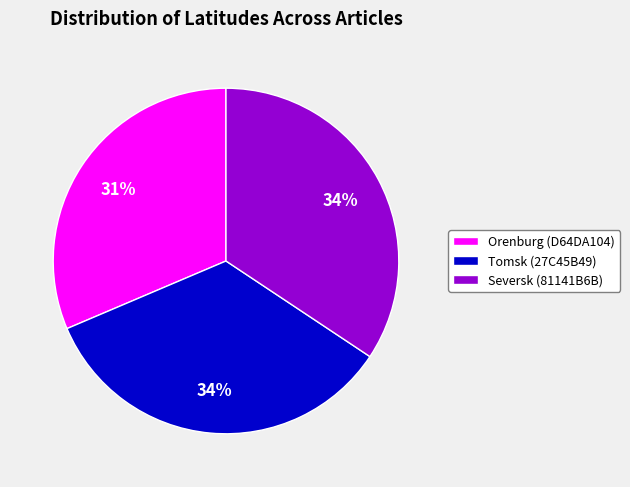

Does Orenburg (D64DA104) account for over 50% of the chart?

No